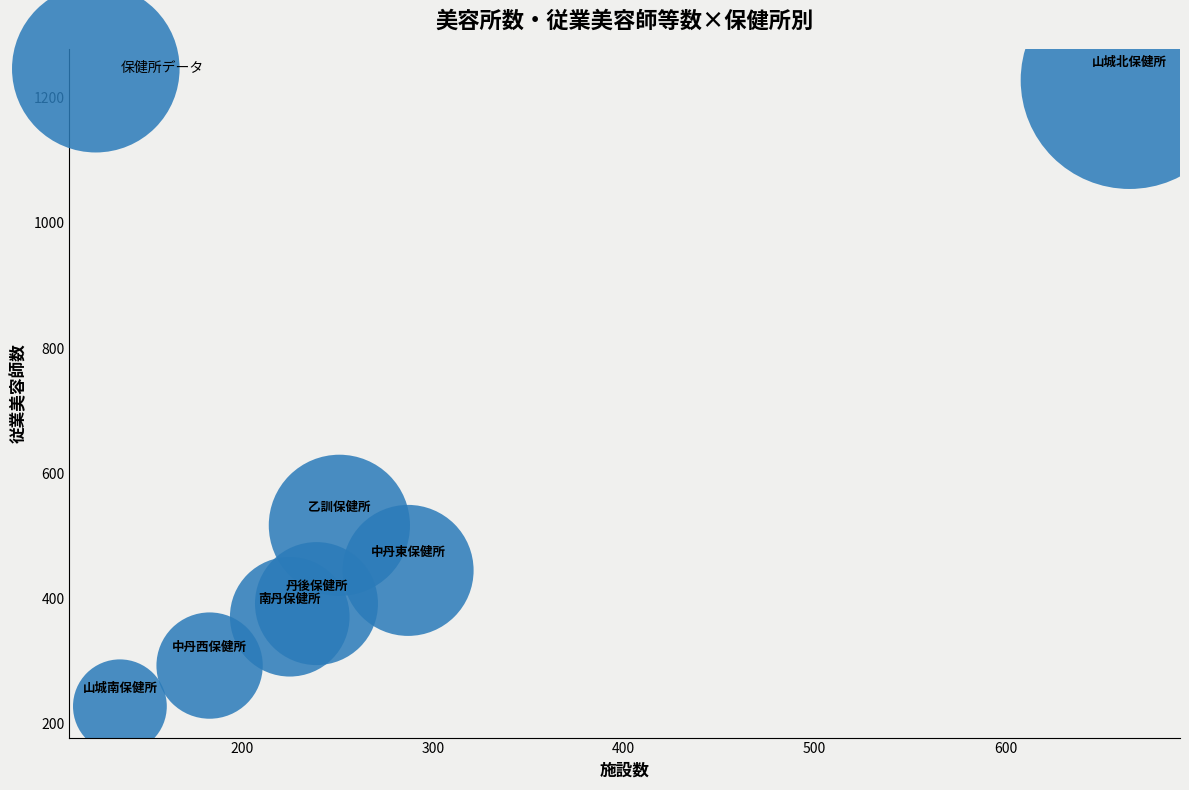

What Y value in the scatter plot is closest to 728?

517